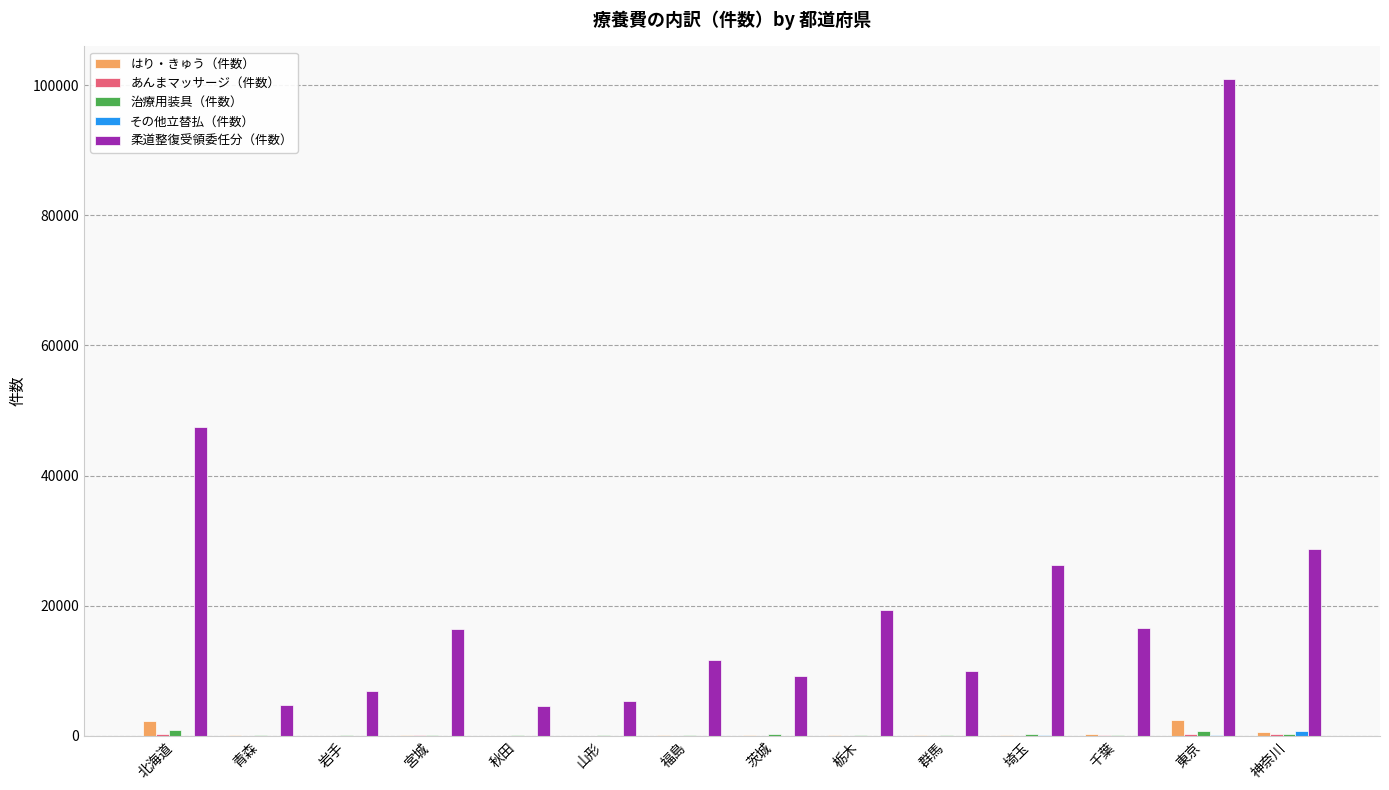

Which series has the largest total across all categories?

柔道整復受領委任分（件数）